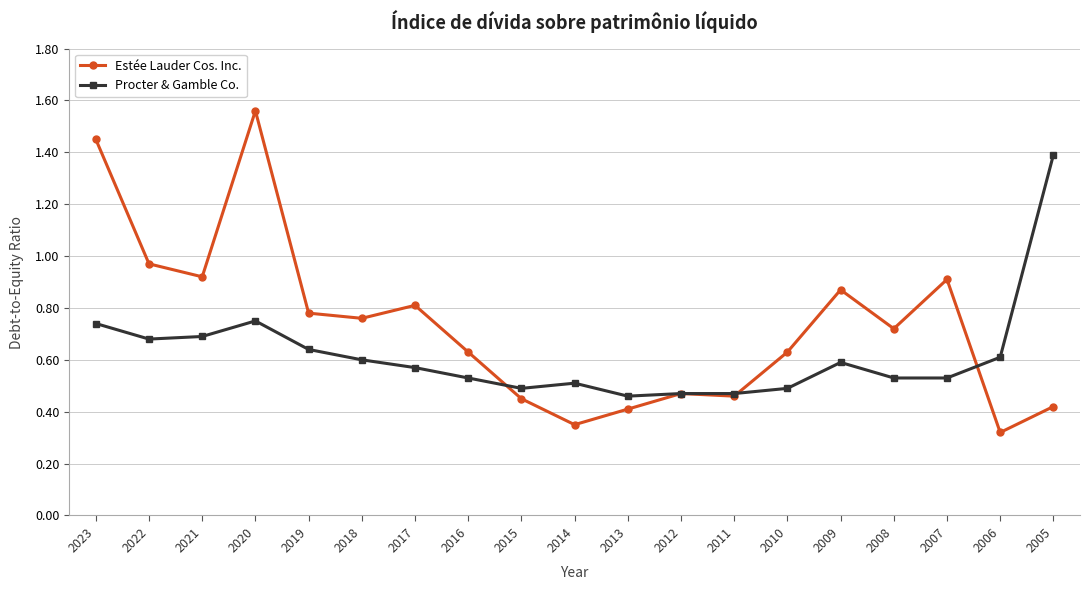

Is it true that Estée Lauder Cos. Inc. equals 0.5 at 2015?

True